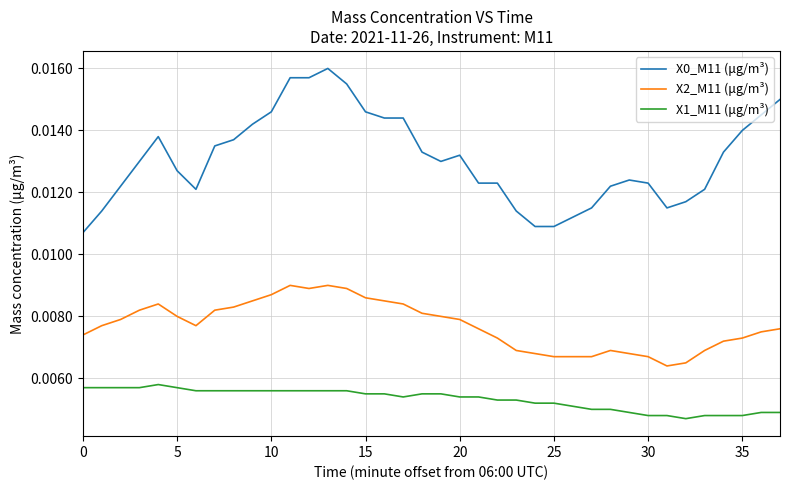

At how many categories does at least one series exceed 0?

38